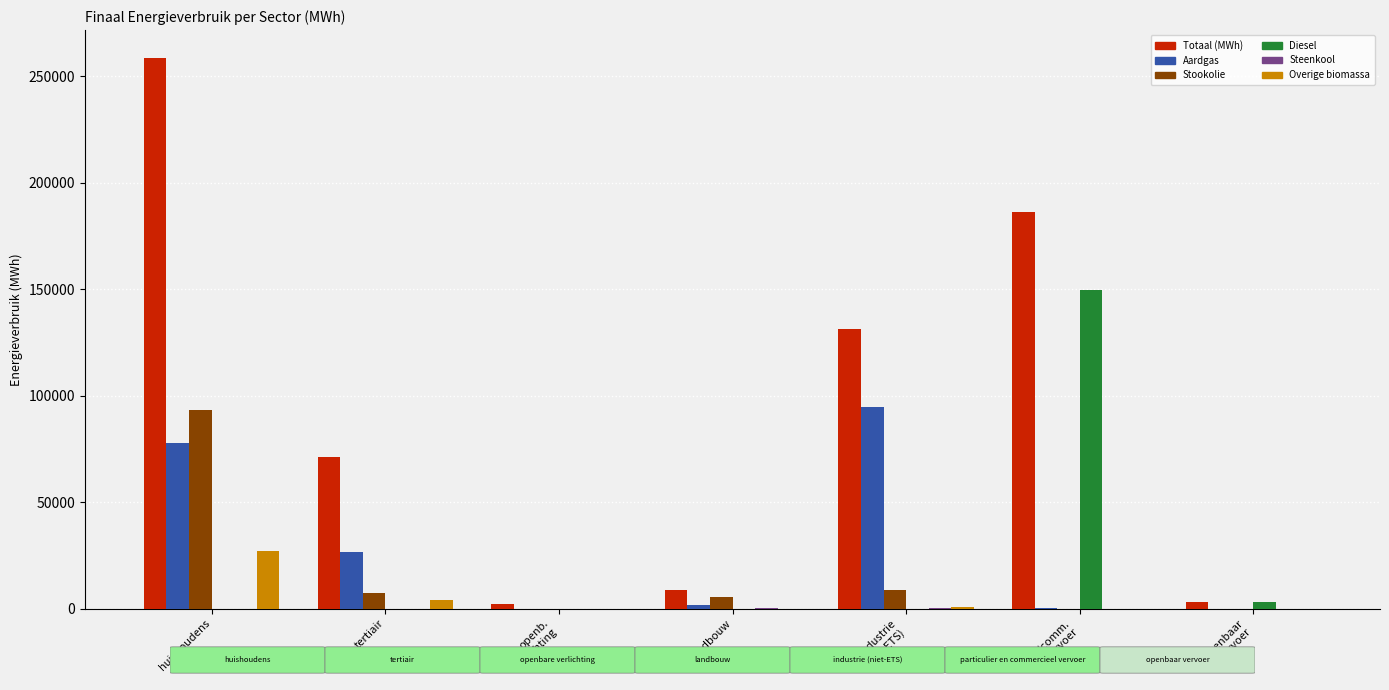

At which label is Aardgas closest to 47202?

tertiair